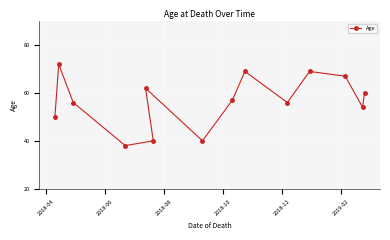

What is the value of the 7th point from the left?

40